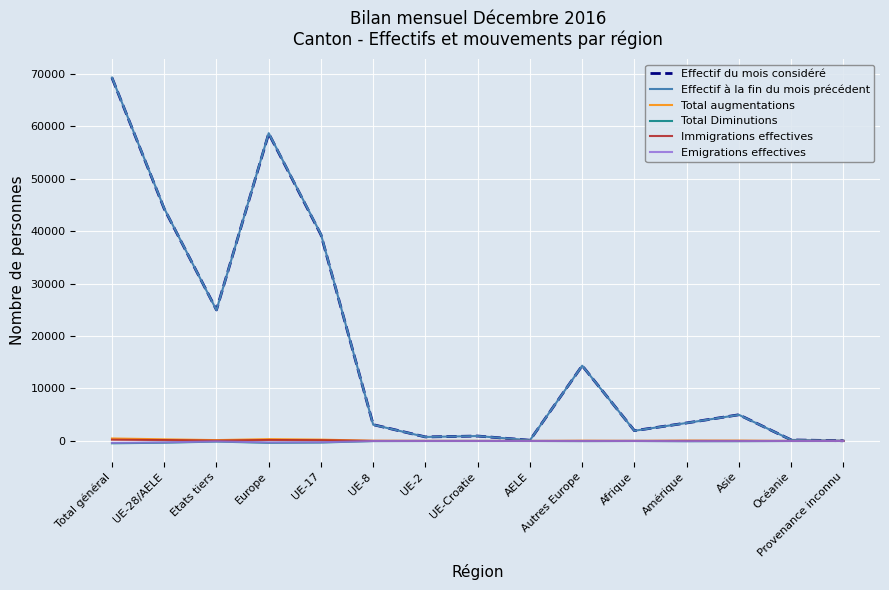

Is this an area chart (filled region under the line)?

No